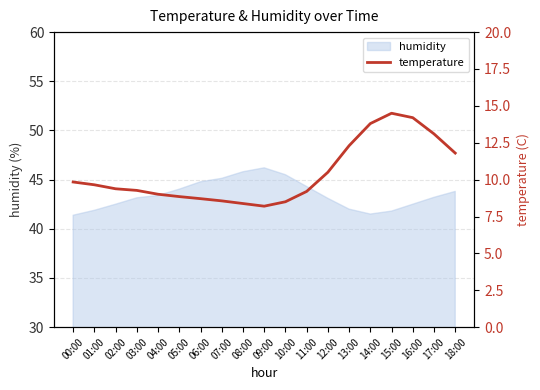

How many interior local peaks (higher than both neighbors) does the data have?

1